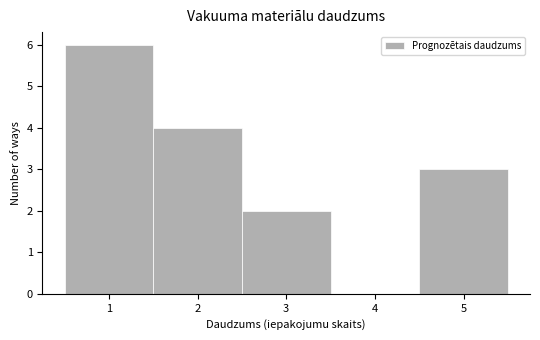

Over which range of the x-axis is the bar tallest?

0.5 to 1.5